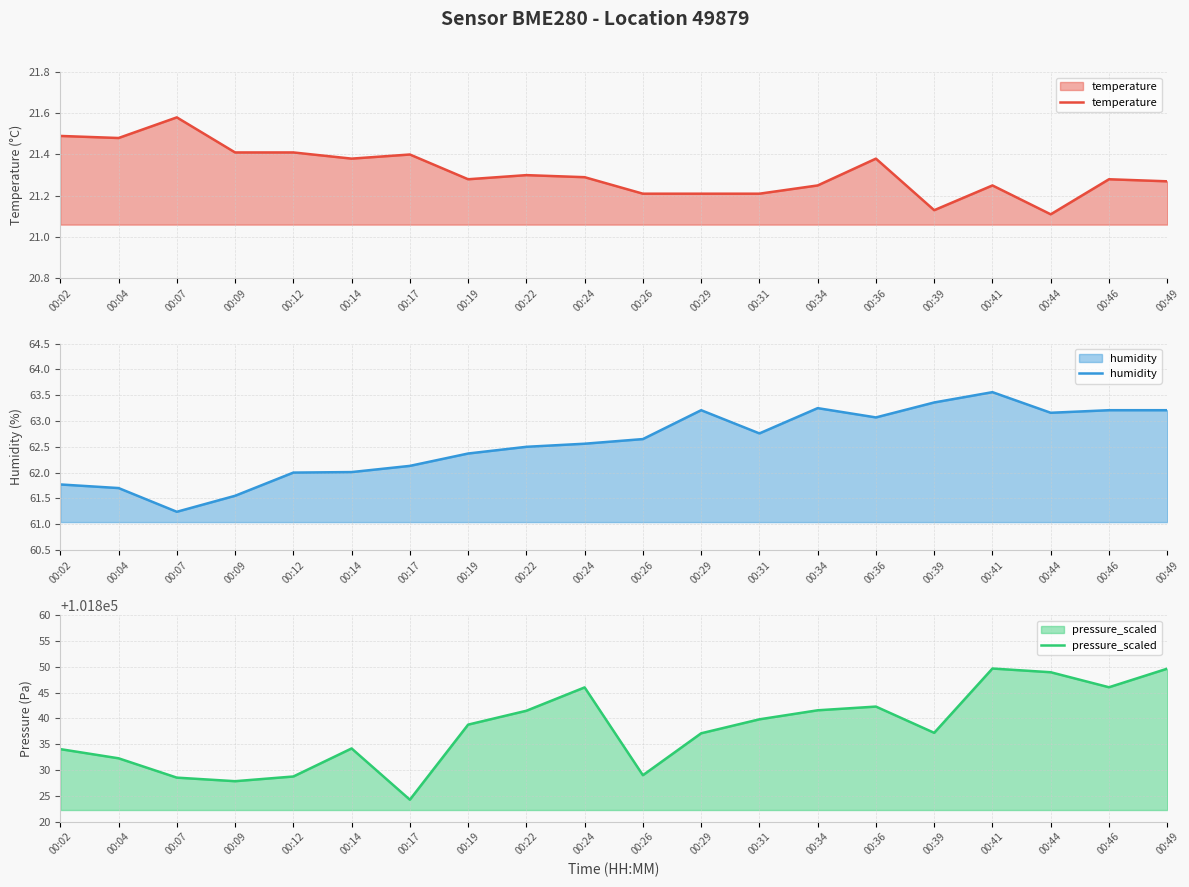

Read the humidity value at 00:02.

61.8